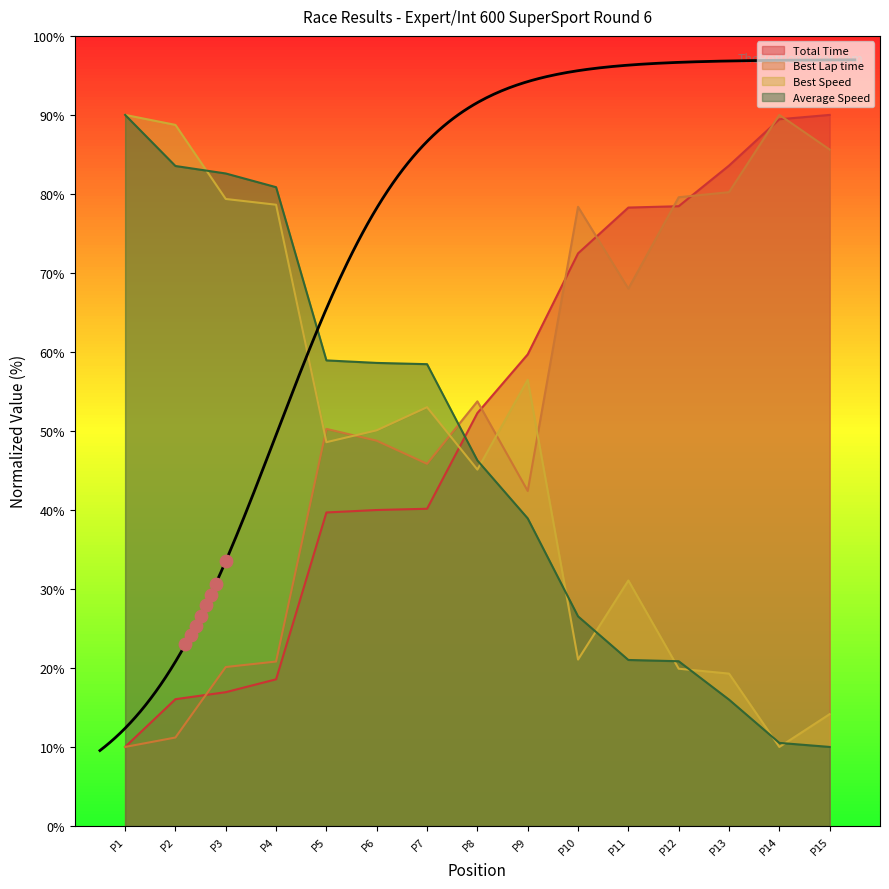

At how many categories does at least one series exceed 62?

10